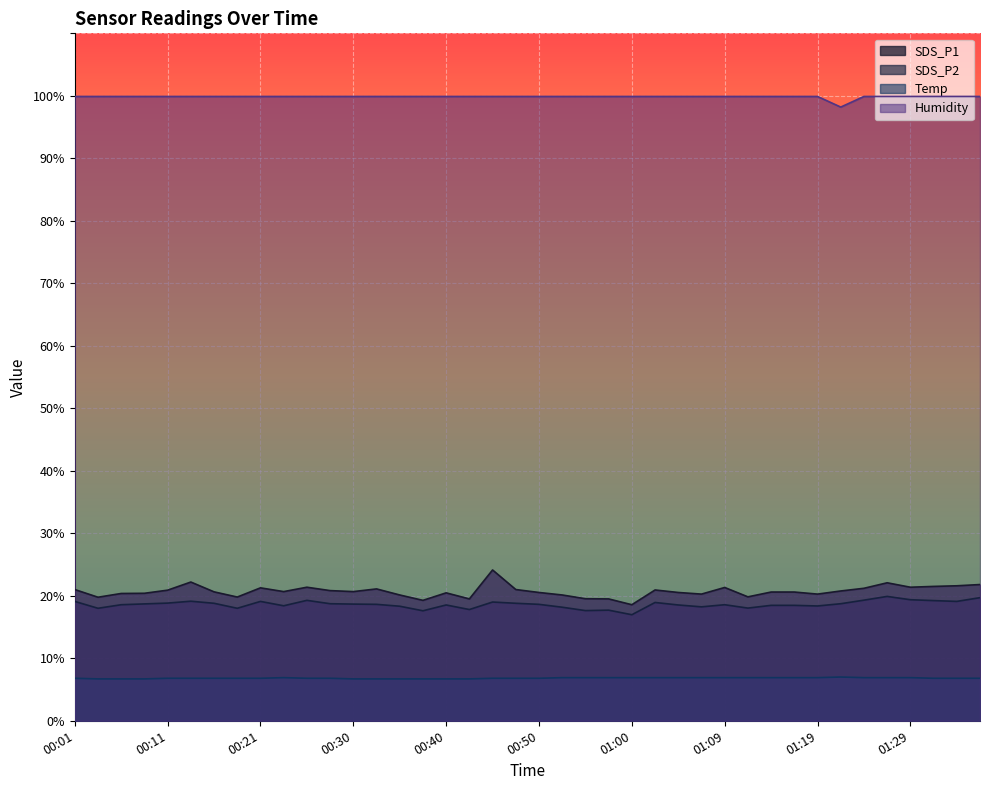

True or false: Humidity and SDS_P2 cross at least once.

False